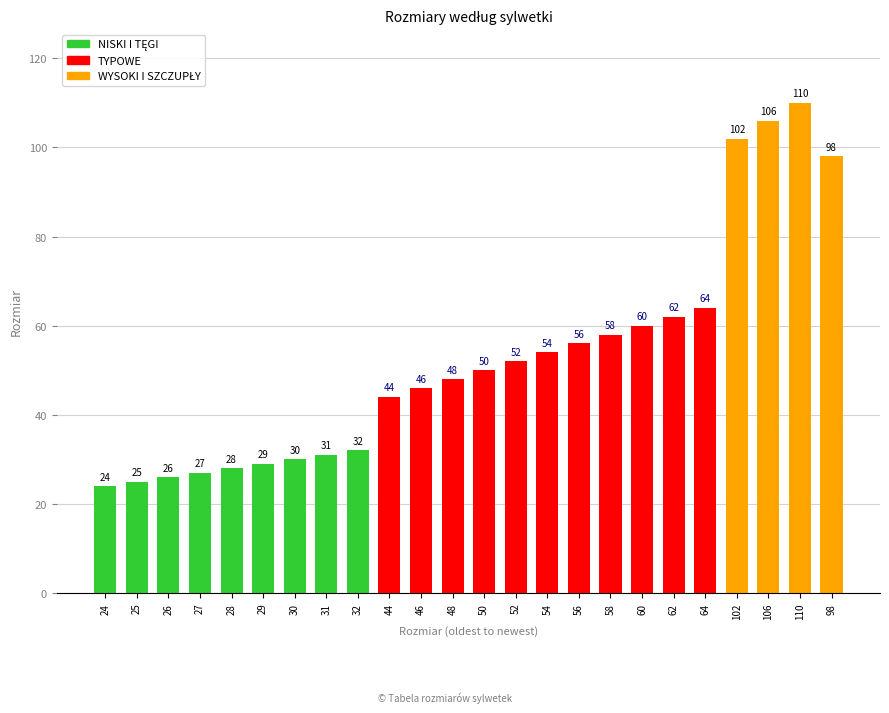

Rank the categories by value from lowest to highest.

24, 25, 26, 27, 28, 29, 30, 31, 32, 44, 46, 48, 50, 52, 54, 56, 58, 60, 62, 64, 98, 102, 106, 110